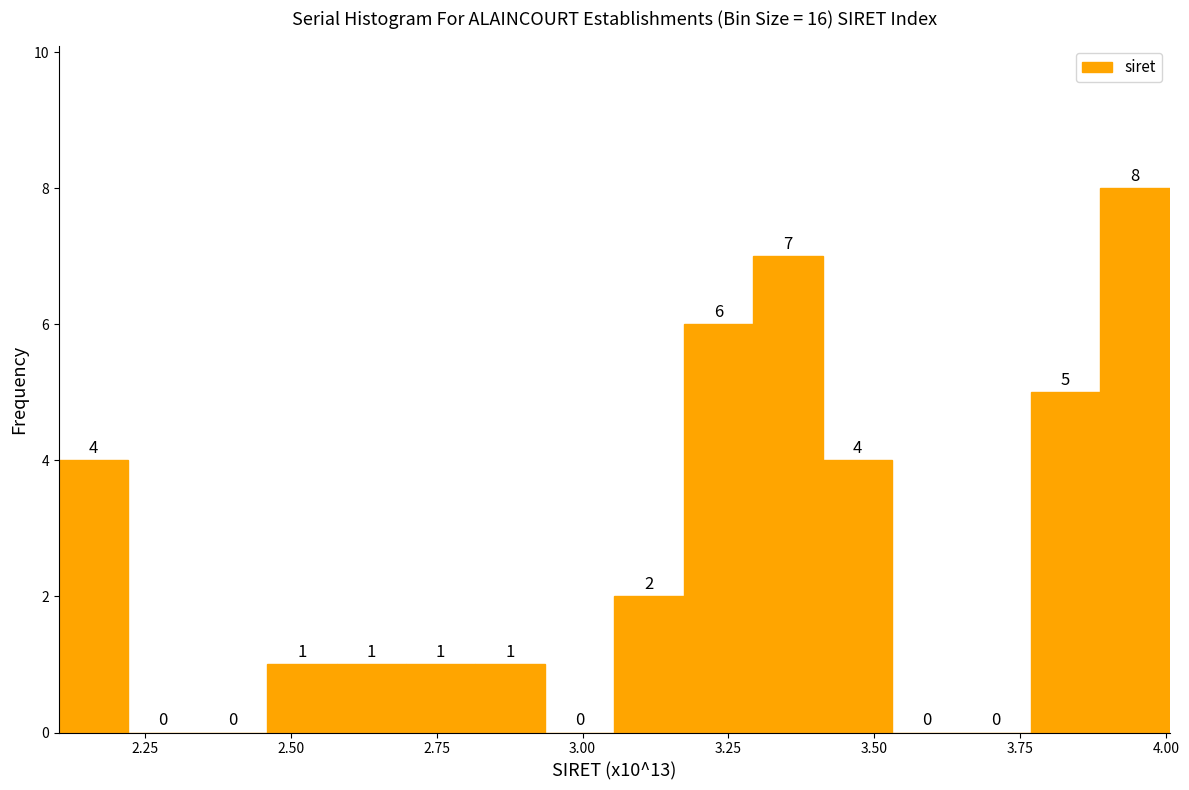

Around what value on the x-axis is the tallest bar? Give the approximate position of its centre, as read against the axis.

3.95